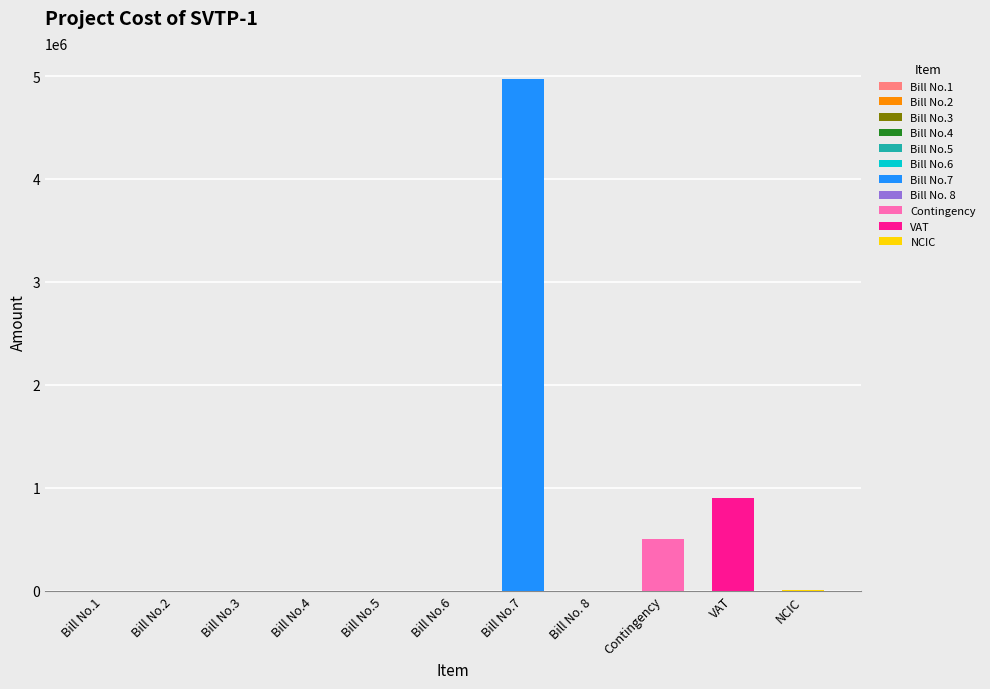

What is the maximum value shown in the chart?

4975000.0